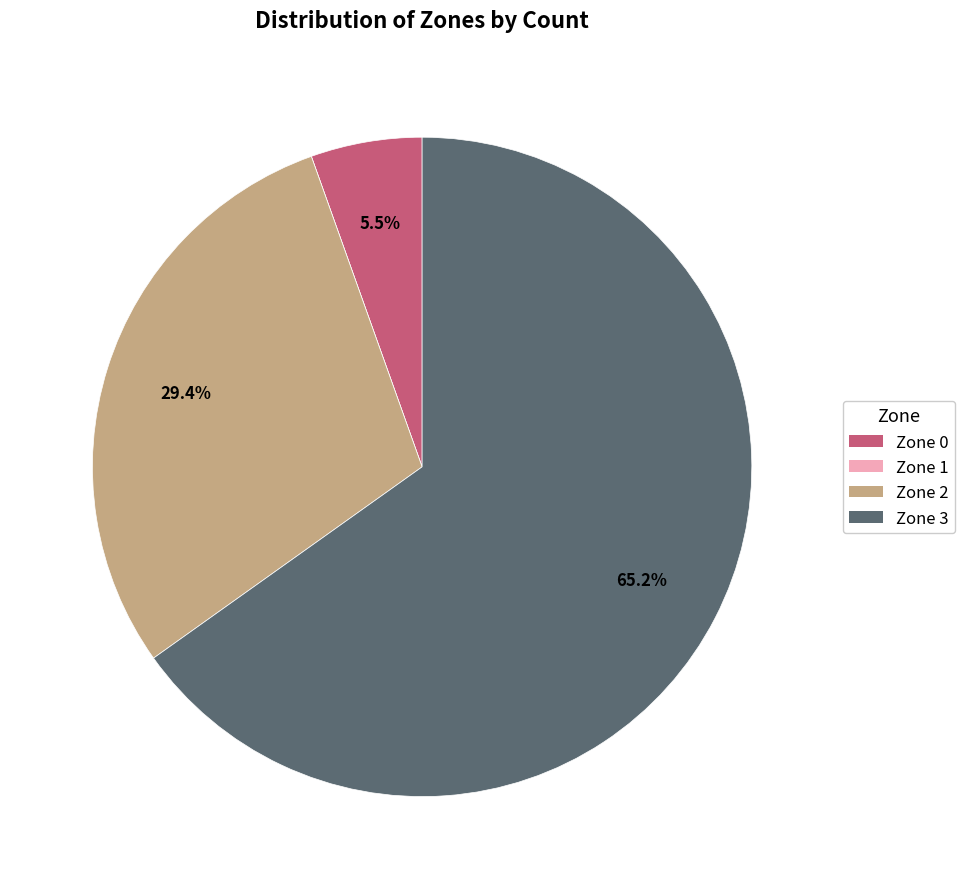

Which category has the biggest portion of the pie?

Zone 3